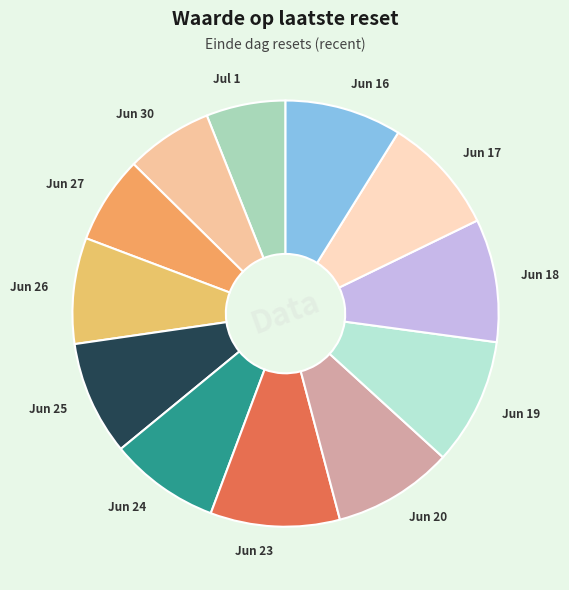

How many segments does this pie chart have?

12